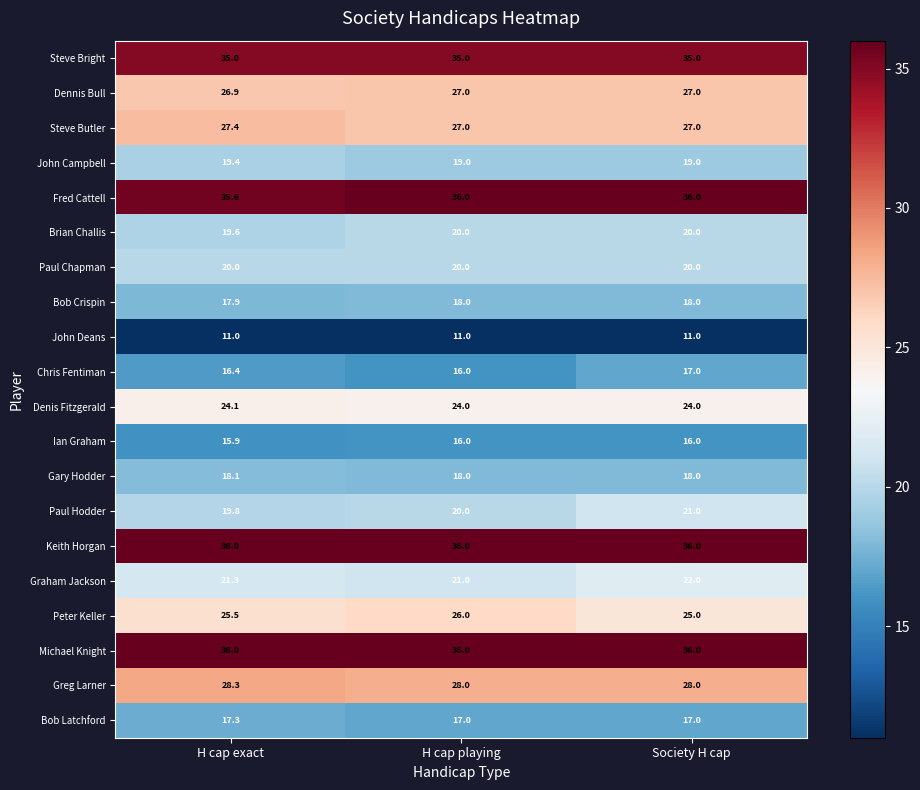

At which category is the sum across all series the highest?

Society H cap